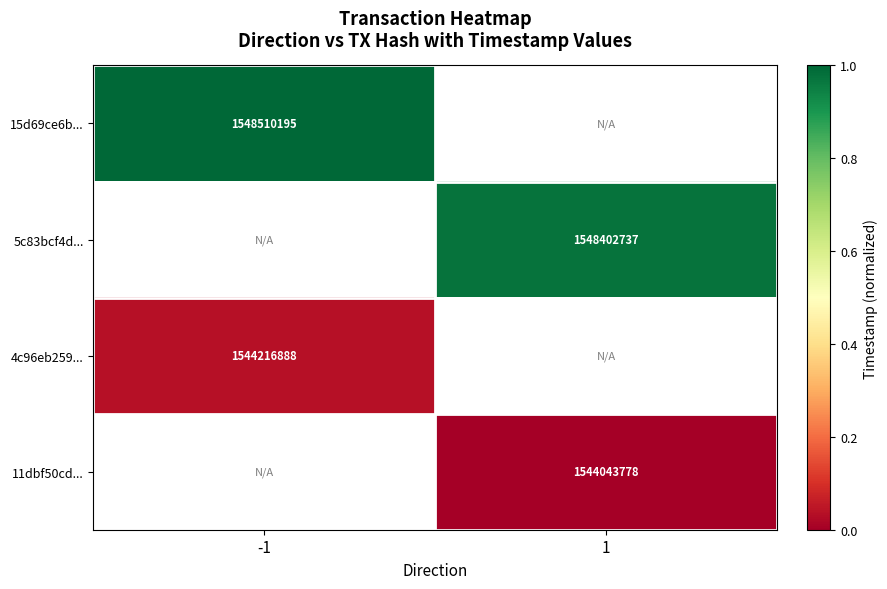

At how many categories does at least one series exceed 0?

2